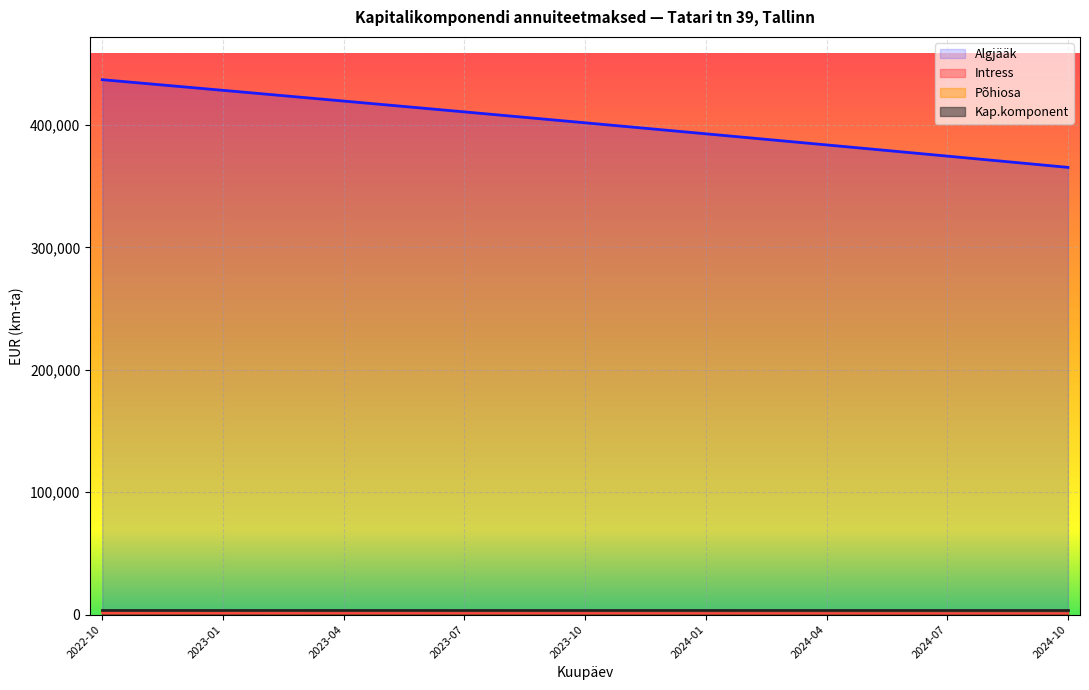

How many data points in Intress are less than 1105?

12